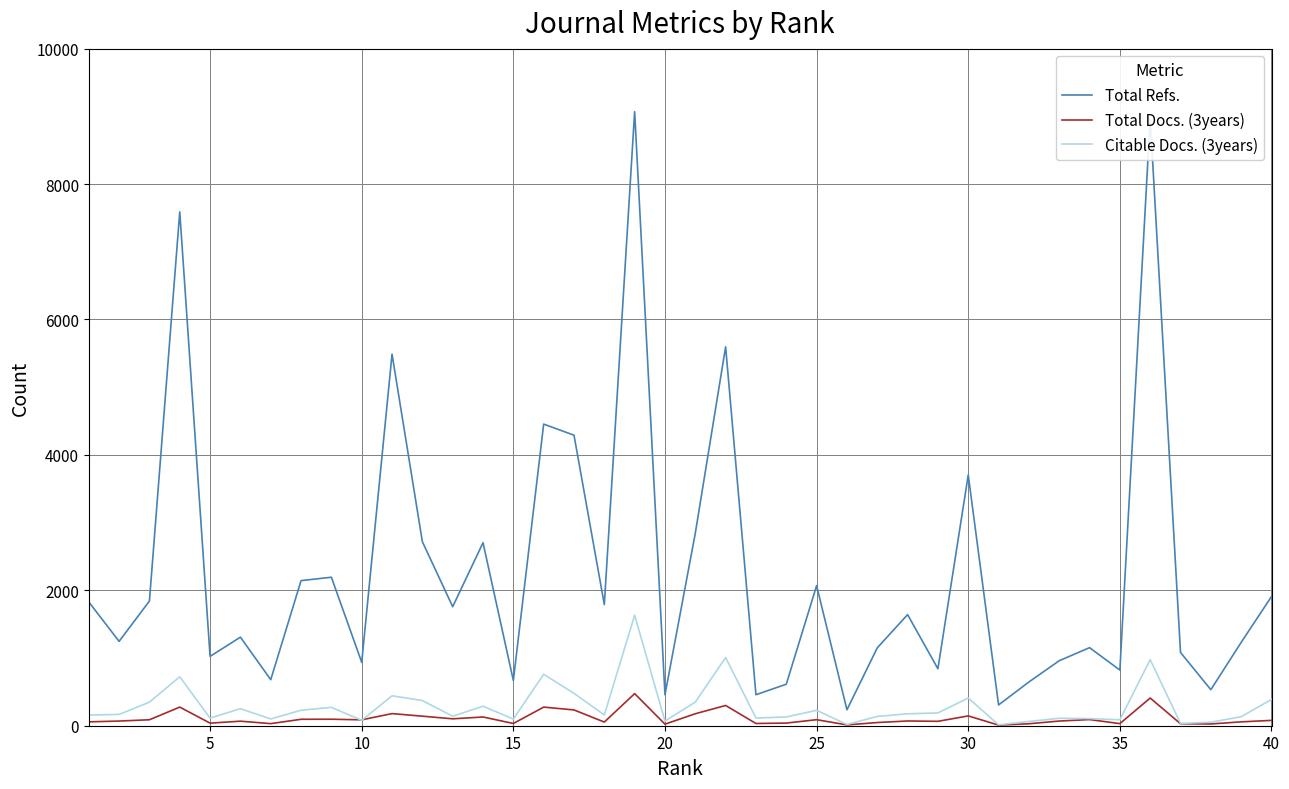

True or false: Total Refs. and Total Docs. (3years) intersect in this chart.

False